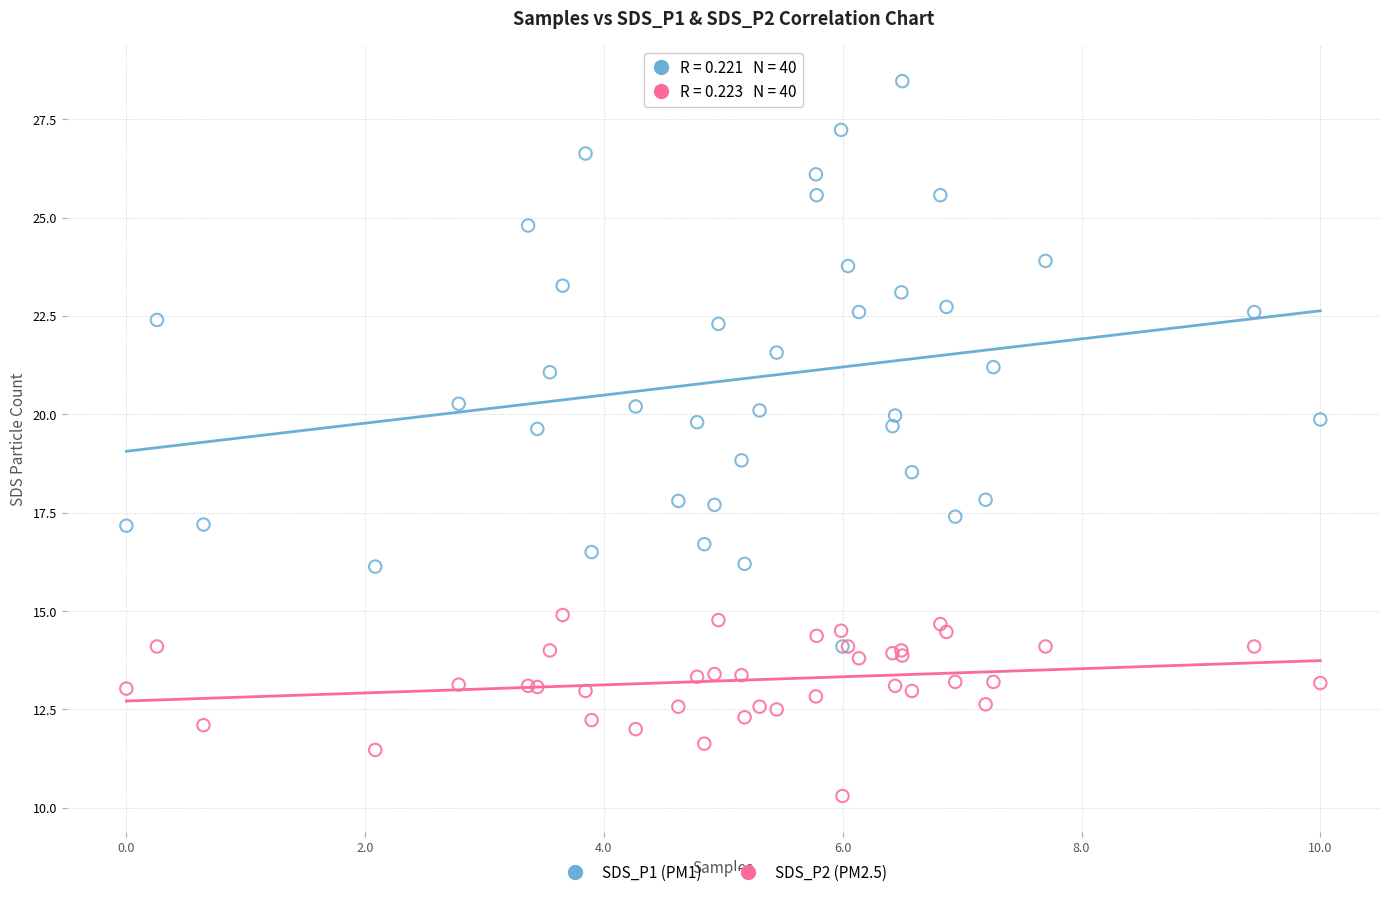

Which series has the widest spread of Y values?

SDS_P1 (PM1)